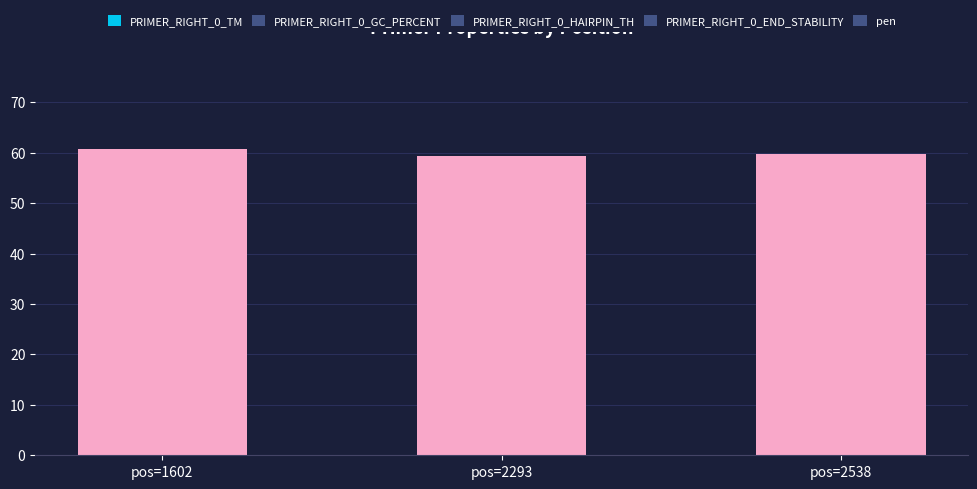

Is it true that the value at pos=1602 is 106.4?

False